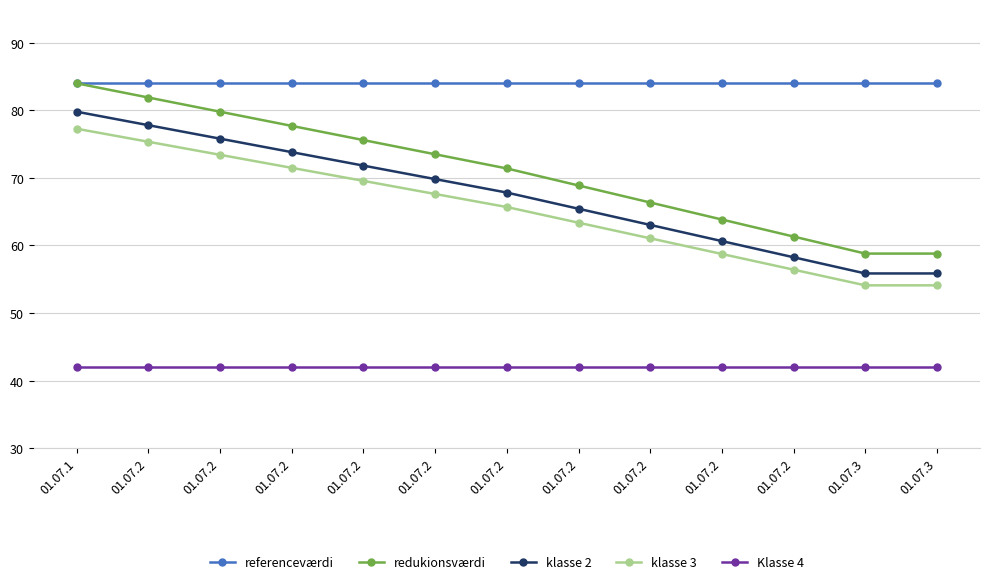

Reading right to left, transcribe all the data shown in this chart.

referenceværdi: 01.07.3=84.0	01.07.3=84.0	01.07.2=84.0	01.07.2=84.0	01.07.2=84.0	01.07.2=84.0	01.07.2=84.0	01.07.2=84.0	01.07.2=84.0	01.07.2=84.0	01.07.2=84.0	01.07.2=84.0	01.07.1=84.0
redukionsværdi: 01.07.3=58.8	01.07.3=58.8	01.07.2=61.3	01.07.2=63.8	01.07.2=66.4	01.07.2=68.9	01.07.2=71.4	01.07.2=73.5	01.07.2=75.6	01.07.2=77.7	01.07.2=79.8	01.07.2=81.9	01.07.1=84.0
klasse 2: 01.07.3=55.9	01.07.3=55.9	01.07.2=58.3	01.07.2=60.6	01.07.2=63.0	01.07.2=65.4	01.07.2=67.8	01.07.2=69.8	01.07.2=71.8	01.07.2=73.8	01.07.2=75.8	01.07.2=77.8	01.07.1=79.8
klasse 3: 01.07.3=54.1	01.07.3=54.1	01.07.2=56.4	01.07.2=58.7	01.07.2=61.1	01.07.2=63.4	01.07.2=65.7	01.07.2=67.6	01.07.2=69.6	01.07.2=71.5	01.07.2=73.4	01.07.2=75.3	01.07.1=77.3
Klasse 4: 01.07.3=42.0	01.07.3=42.0	01.07.2=42.0	01.07.2=42.0	01.07.2=42.0	01.07.2=42.0	01.07.2=42.0	01.07.2=42.0	01.07.2=42.0	01.07.2=42.0	01.07.2=42.0	01.07.2=42.0	01.07.1=42.0